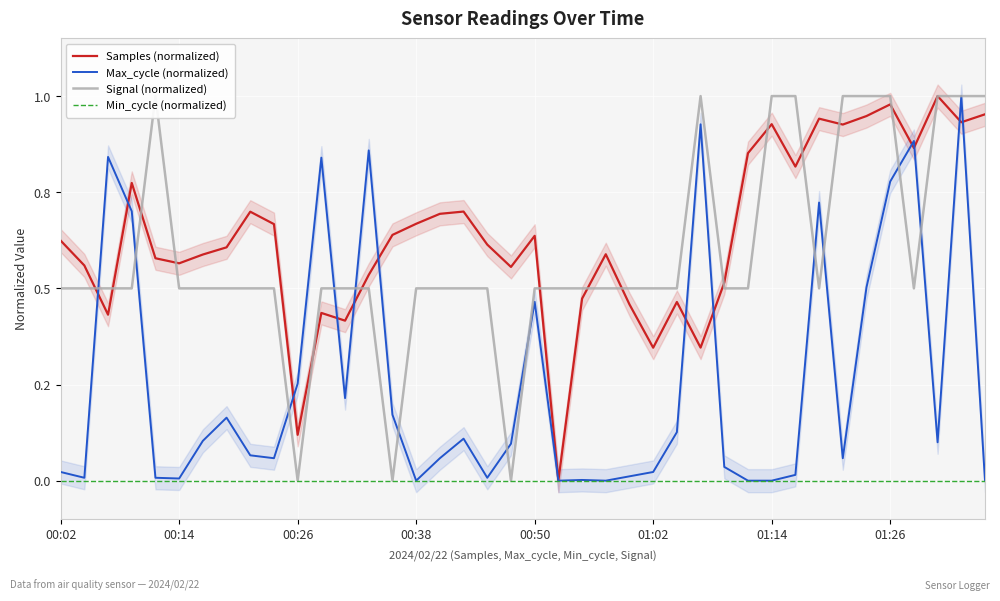

How many lines are shown in the chart?

4